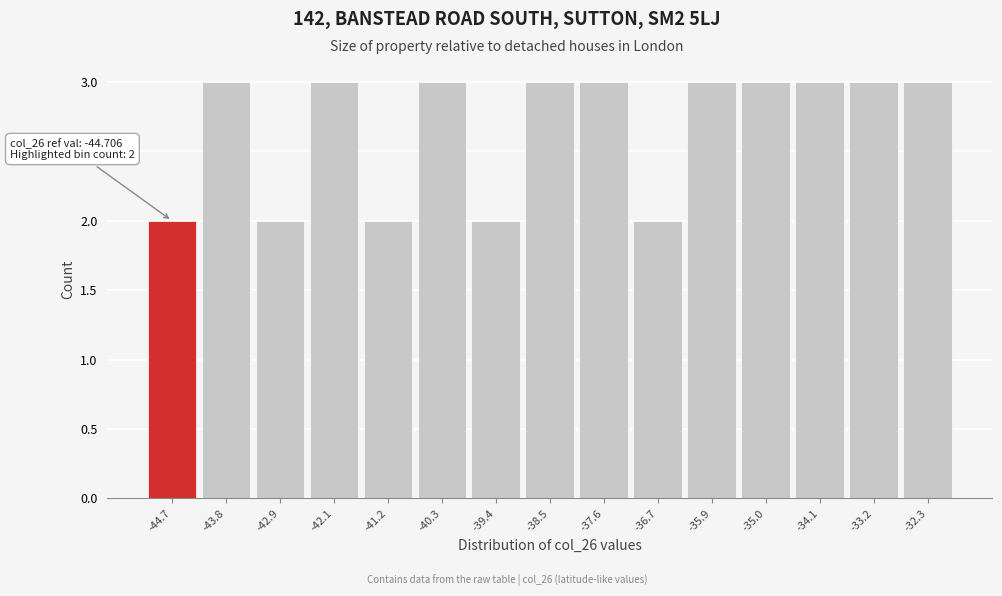

Reading left to right, transcribe all the data shown in this chart.

-44.7=2	-43.8=3	-42.9=2	-42.1=3	-41.2=2	-40.3=3	-39.4=2	-38.5=3	-37.6=3	-36.7=2	-35.9=3	-35.0=3	-34.1=3	-33.2=3	-32.3=3